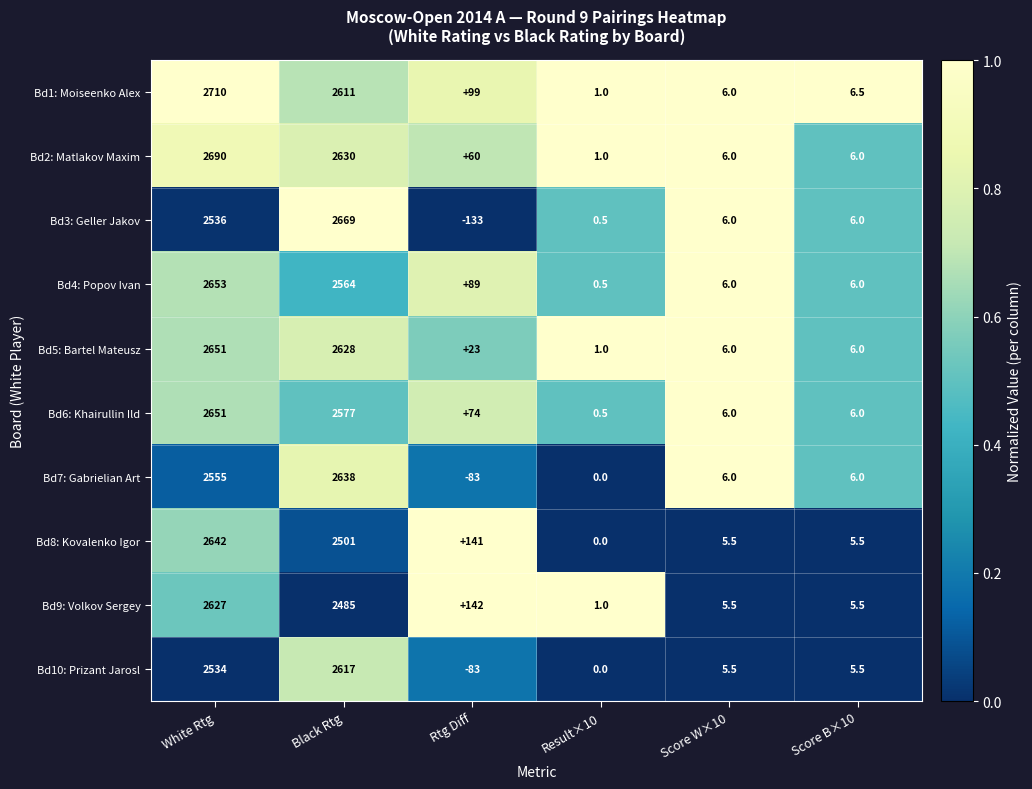

Which label corresponds to the largest value in the chart?

White Rtg